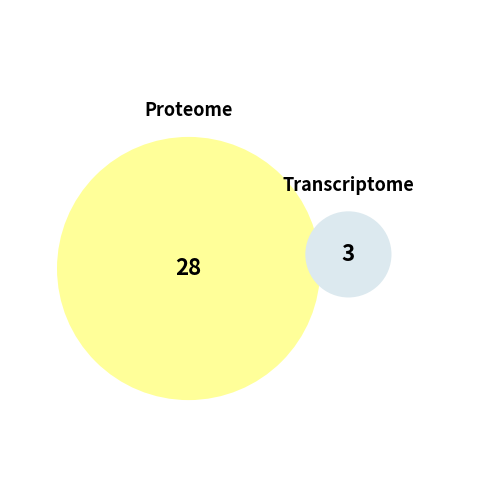

To the nearest percent, what is the difference between the minute 0 and minute 1 slice percentages?

81%